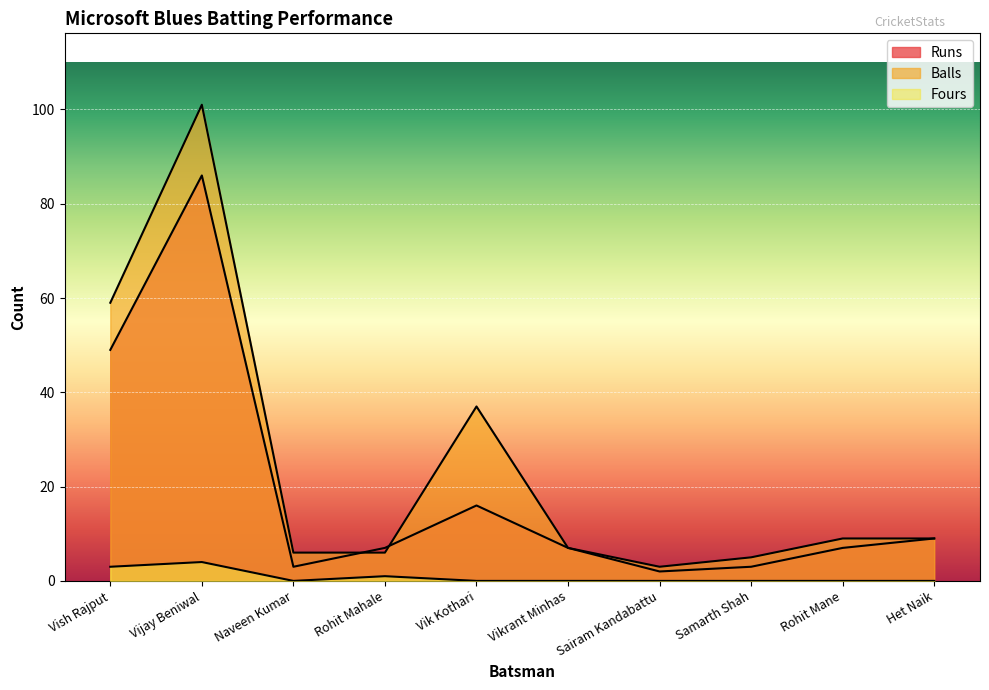

Is it true that Runs equals 9 at Vik Kothari?

False